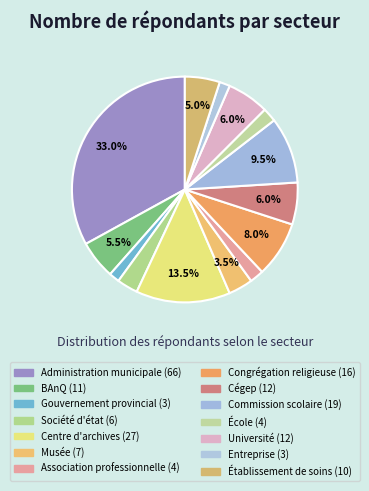

How many slices are in this pie chart?

14